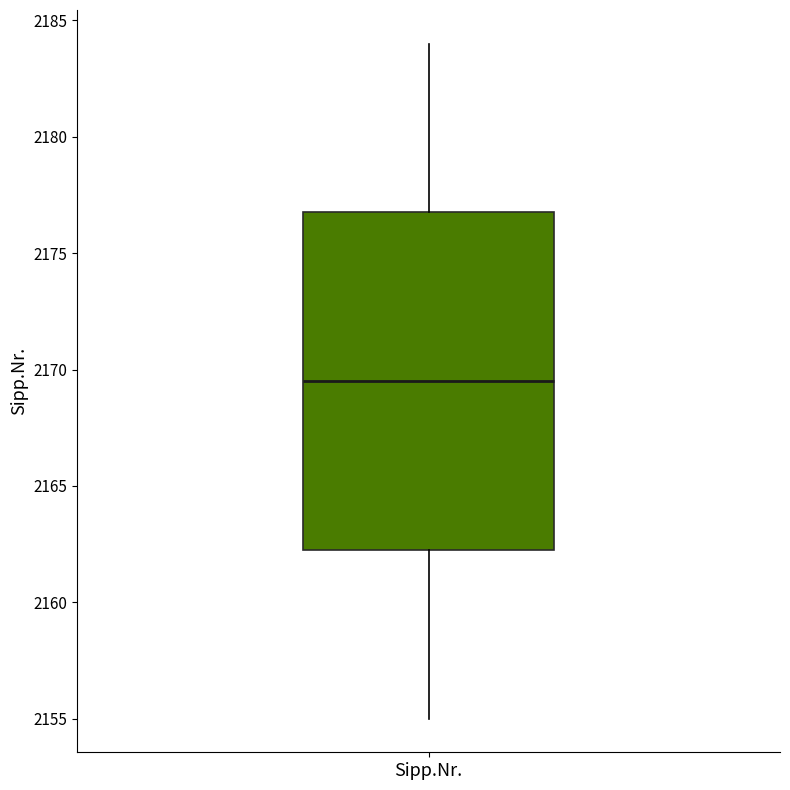

Where does the upper whisker of the box for Sipp.Nr. end on the y-axis? The values are not printed on the chart, so give them approximately, as read against the axis.

2184.0